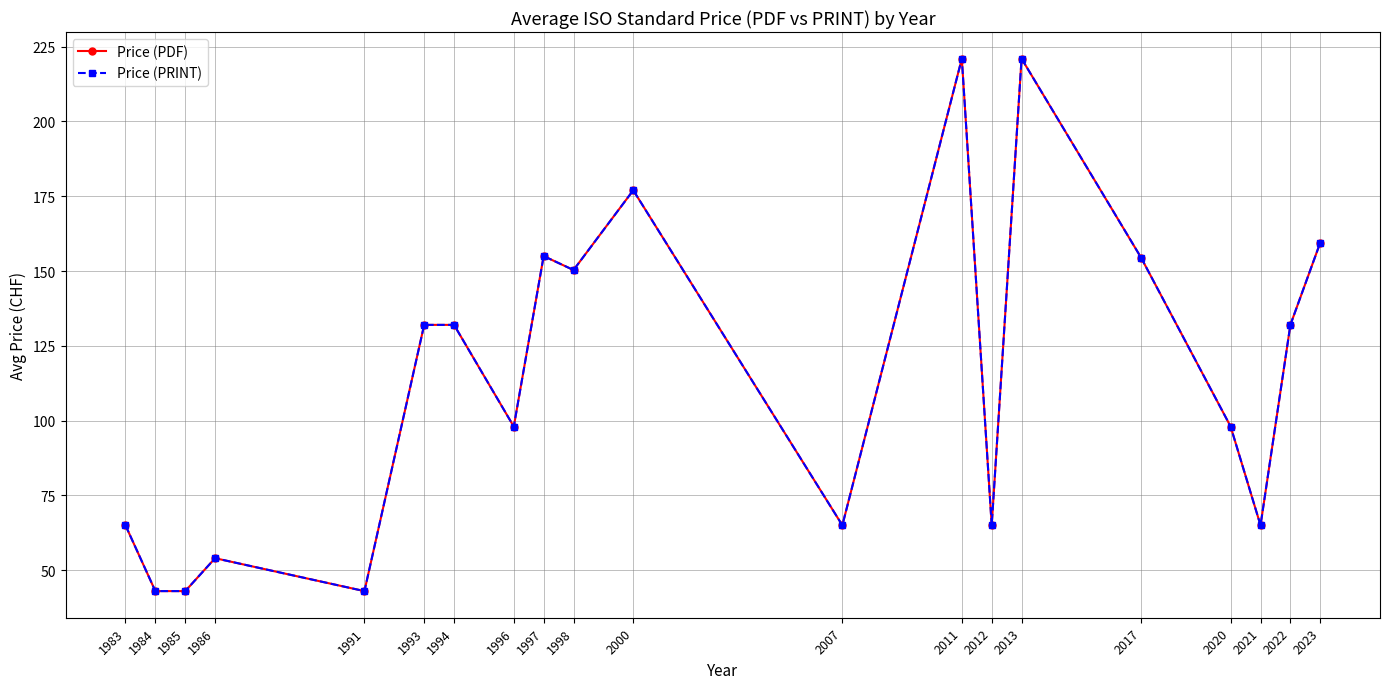

Read the Price (PDF) value at 2021.

65.0